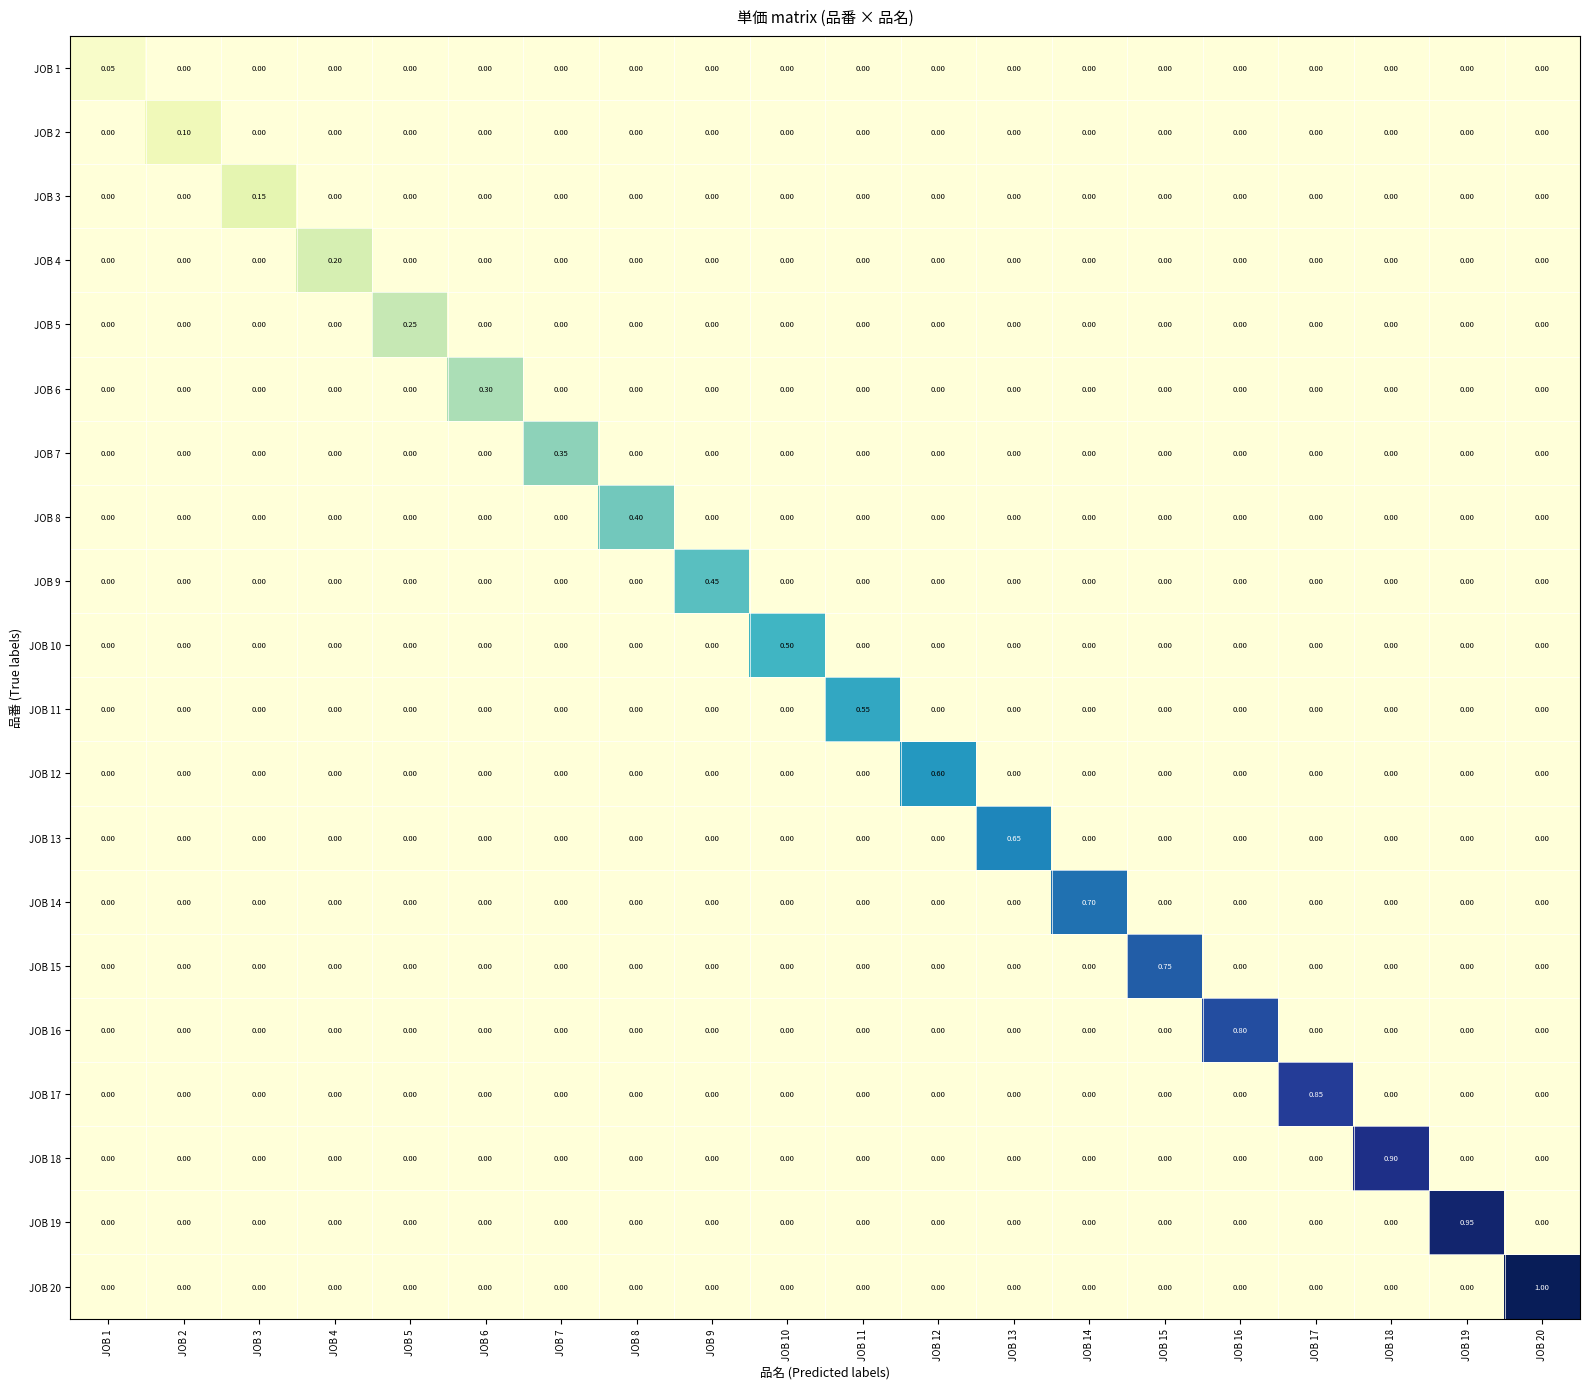

How many distinct data groups are displayed?

20